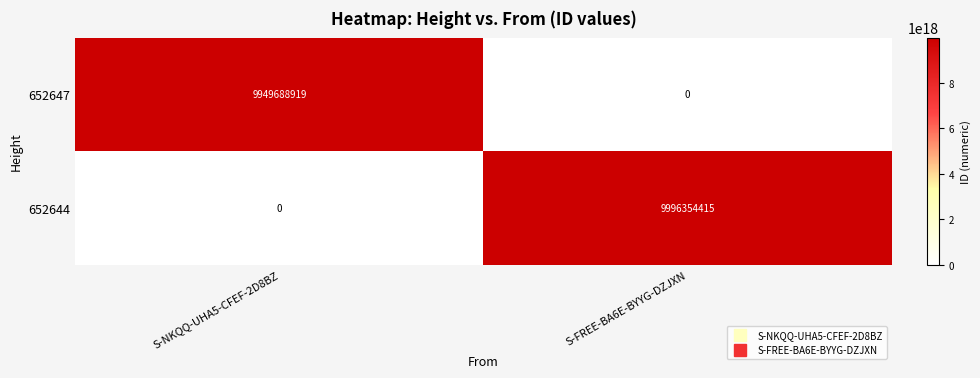

Which series has the largest total across all categories?

652644